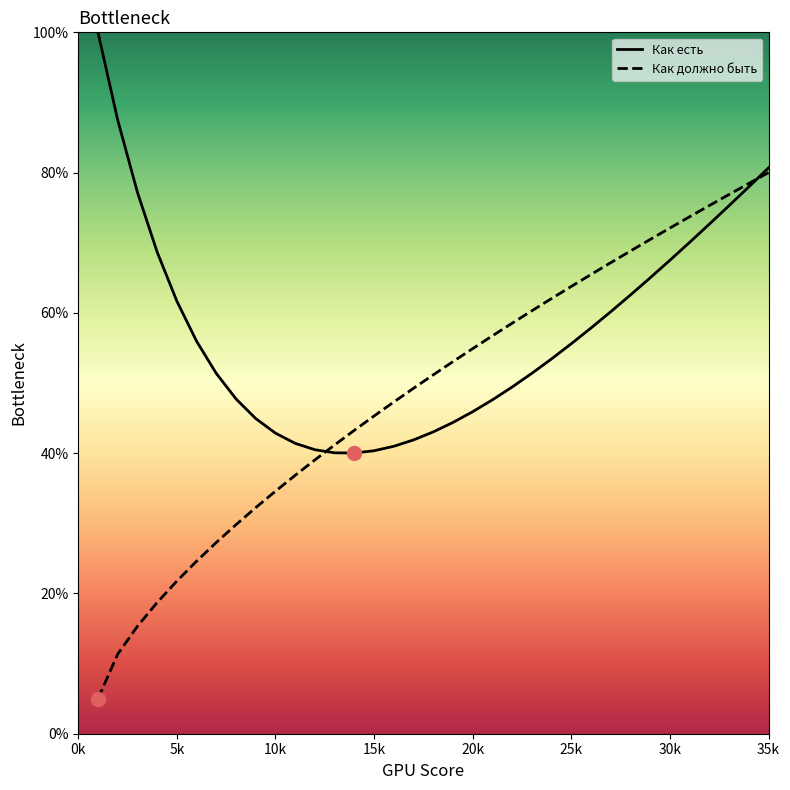

What is the total value across all series at 25k?

119.4